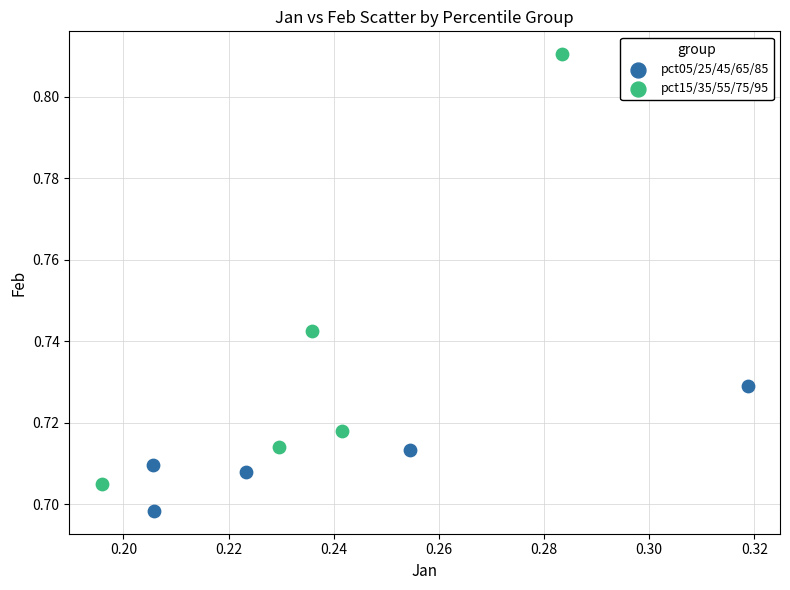

Which series has the largest Y range (max minus min)?

pct15/35/55/75/95